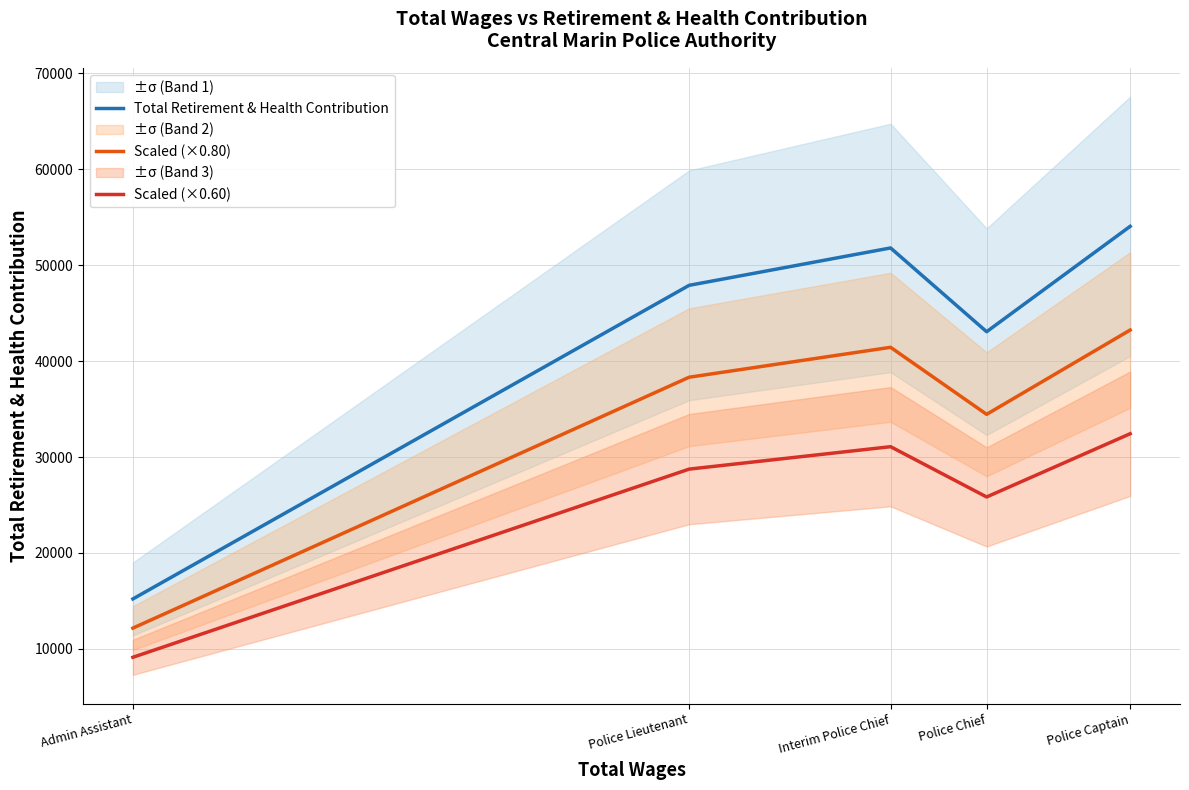

How many lines are shown in the chart?

3